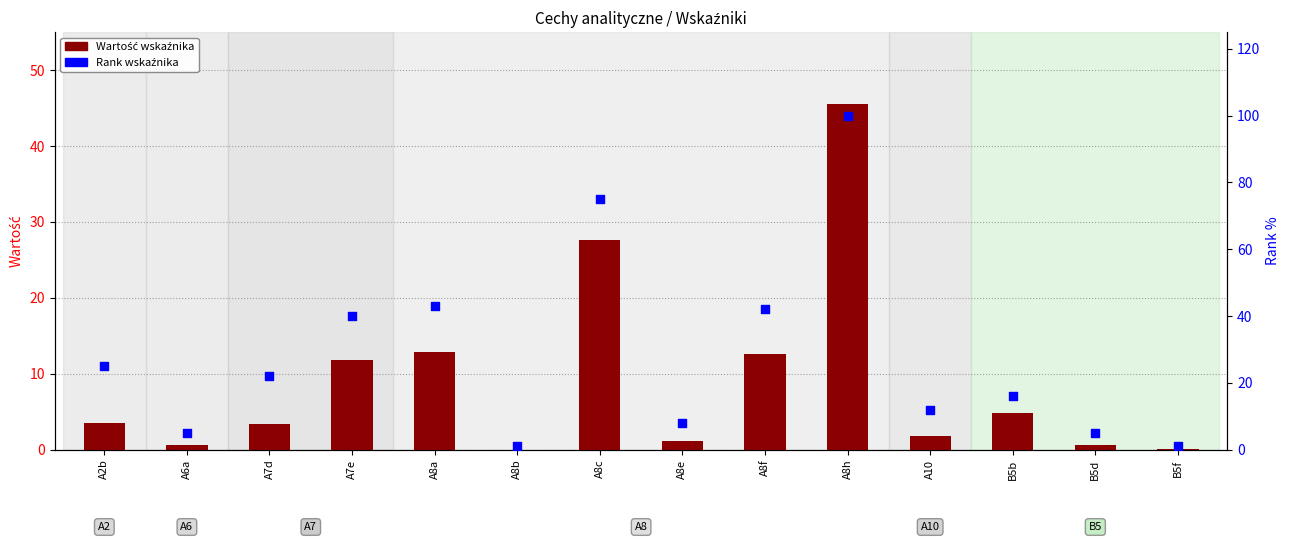

Which series has the largest total across all categories?

Rank wskaźnika